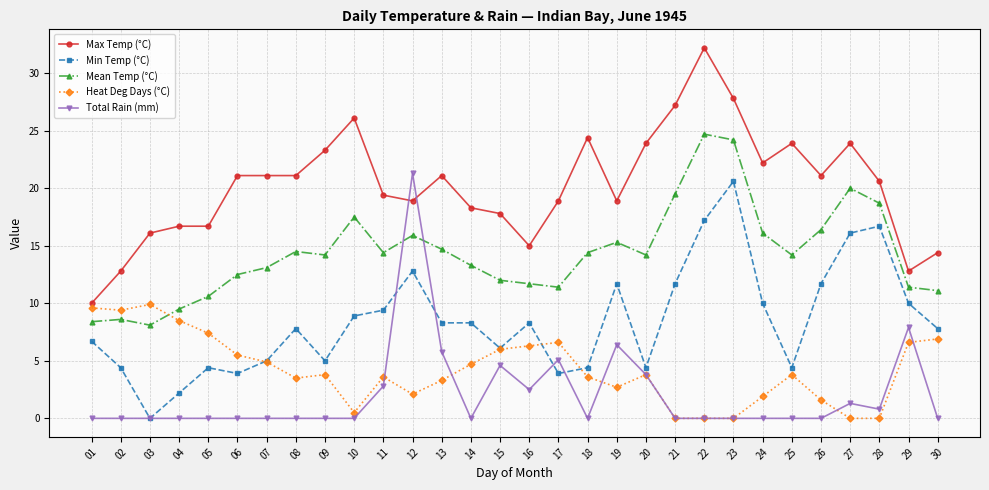

What is the difference between the highest and lowest values at 20?

20.1